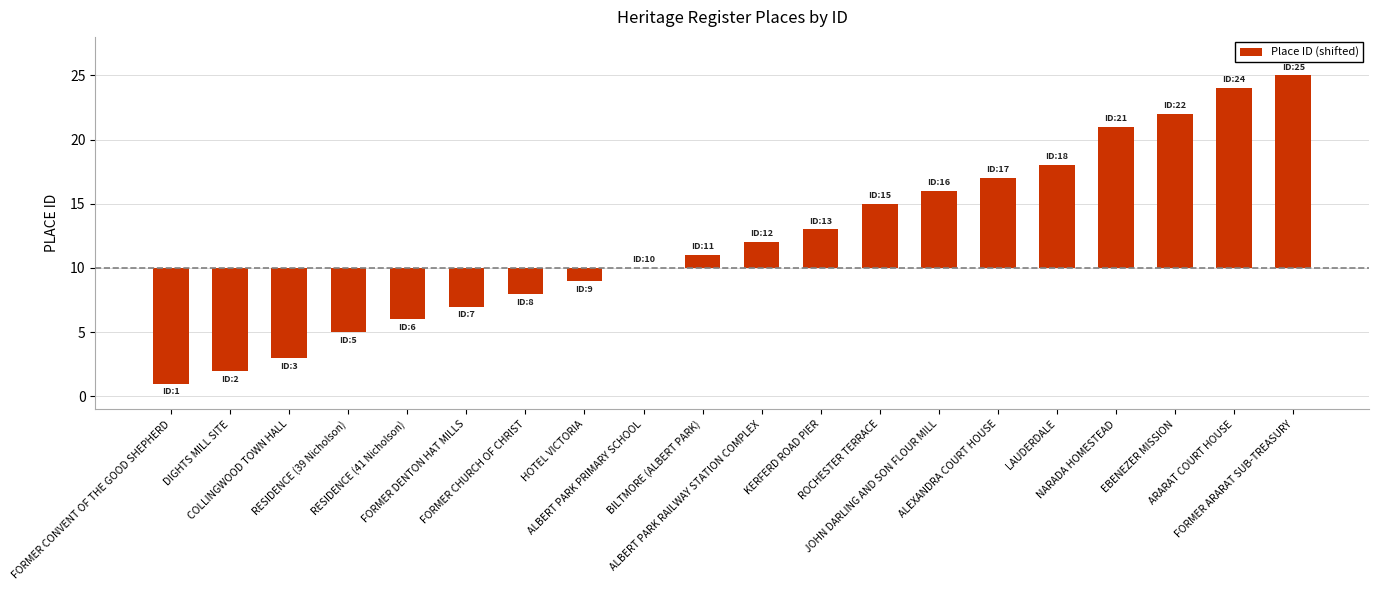

How many positive values are there?

11